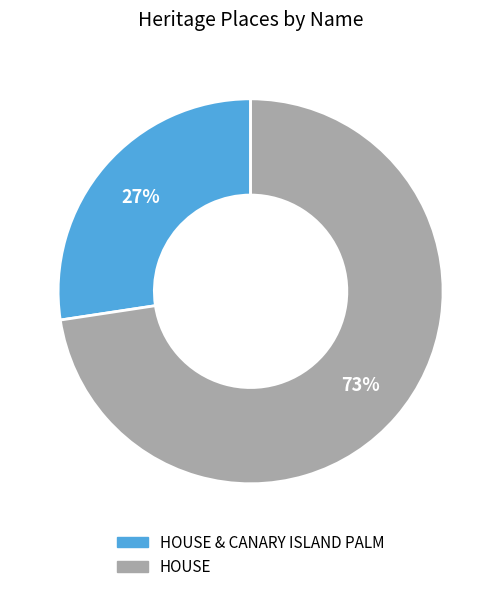

Is there any slice that represents more than half of the pie?

Yes